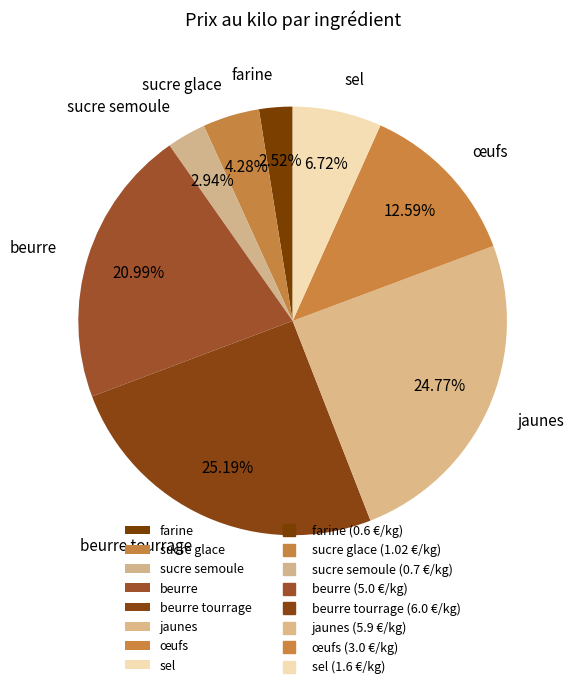

Combined, do sel and beurre account for over 50%?

No